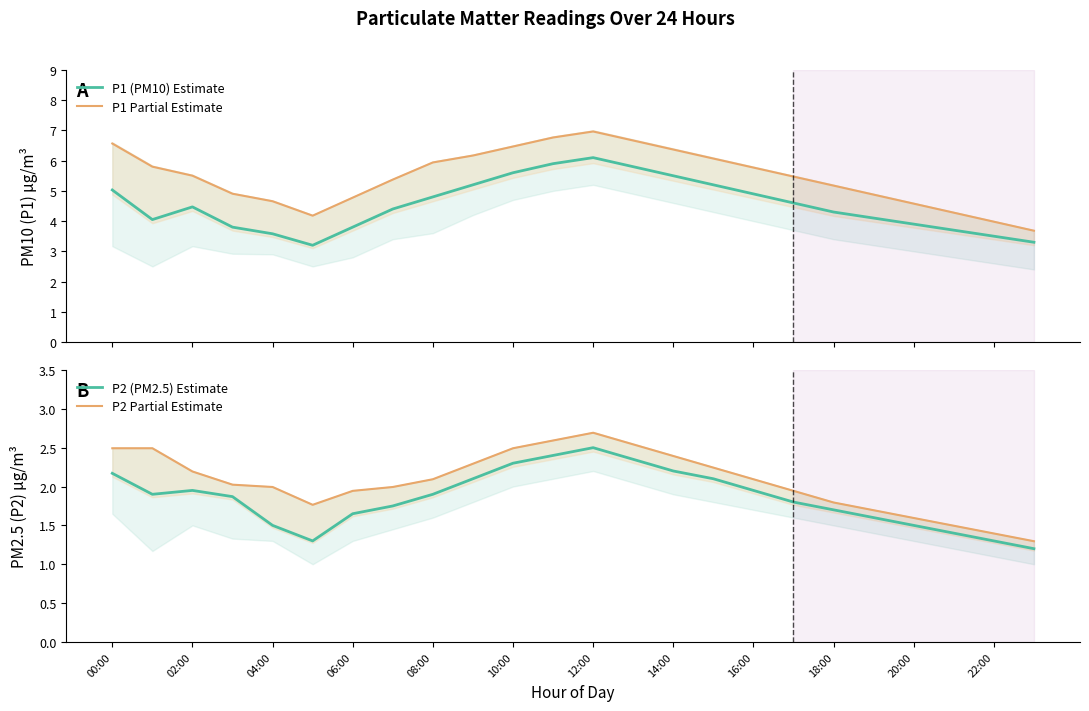

True or false: P1 (PM10) Estimate and P1 Partial Estimate cross at least once.

False